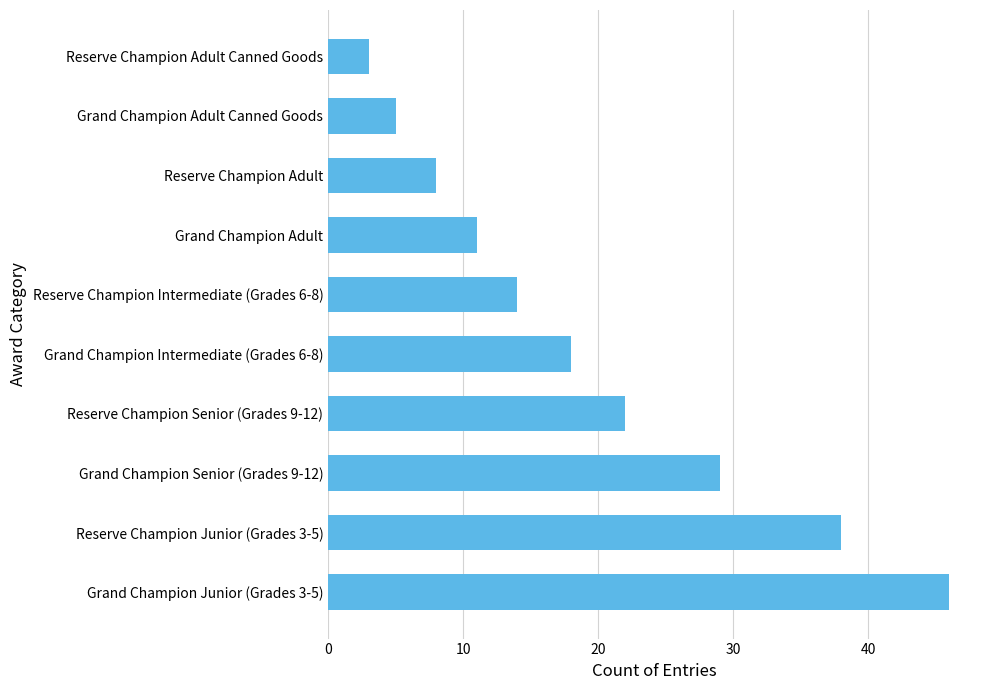

Approximately how many times larger is the value at Grand Champion Junior (Grades 3-5) compared to Grand Champion Adult?

4.2